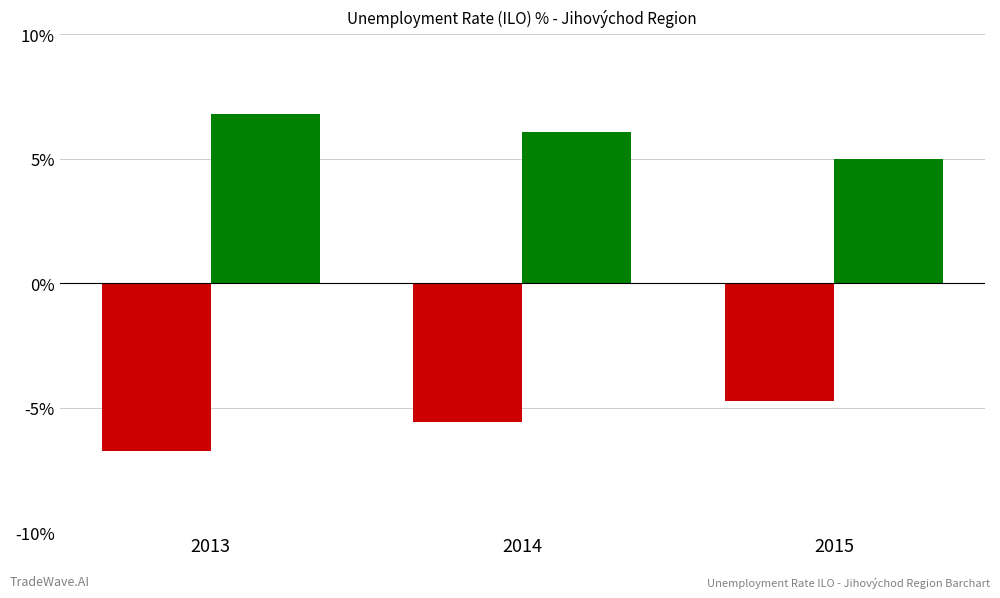

What is the spread (max minus min) of values at 2013?

13.5